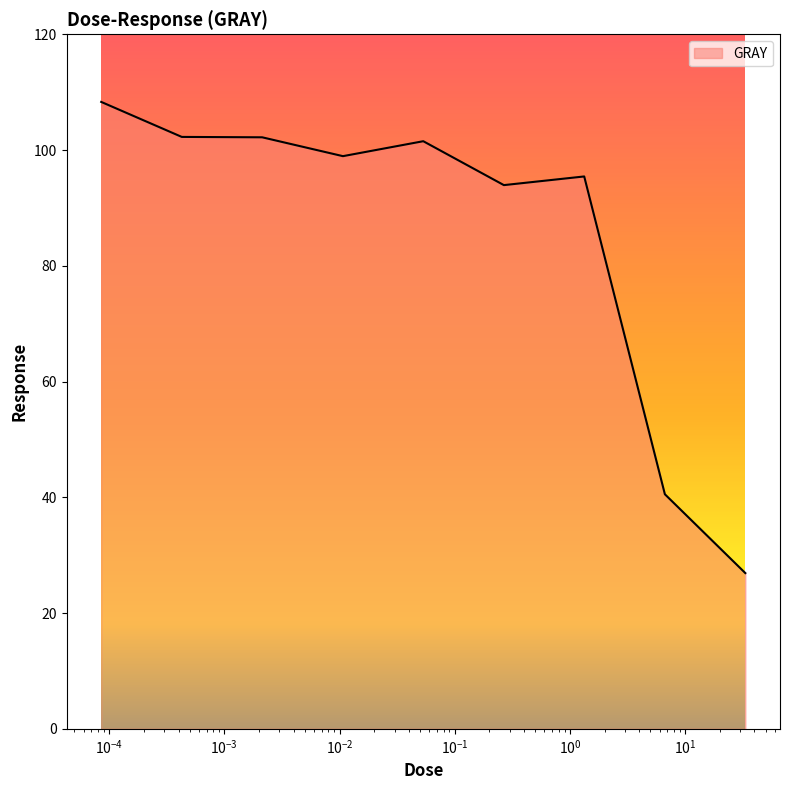

What is the minimum value shown in the chart?

26.9